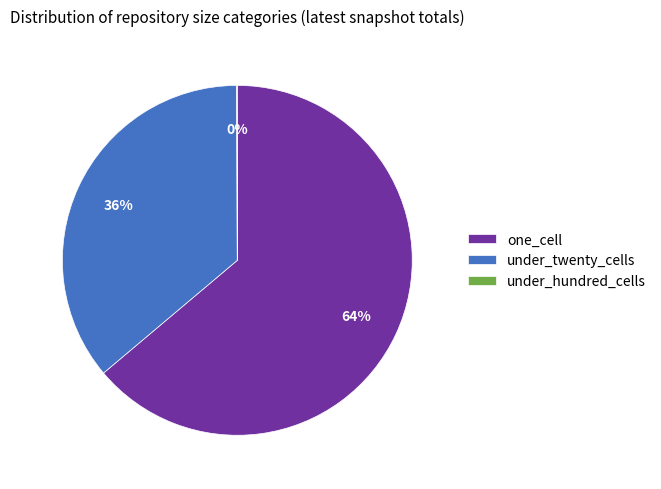

What is the largest slice in the pie chart?

one_cell